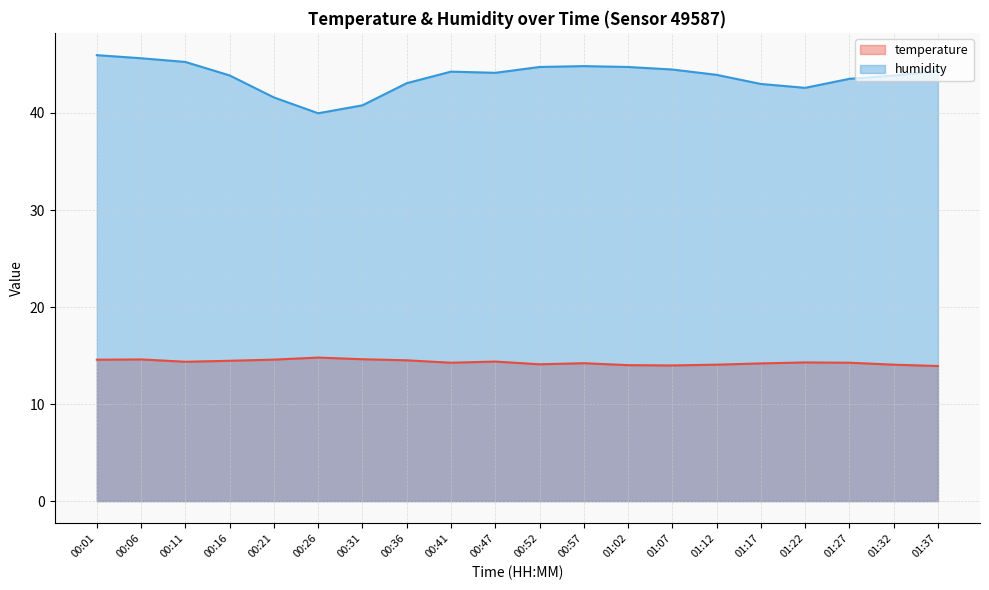

Which series has the widest spread of values?

humidity